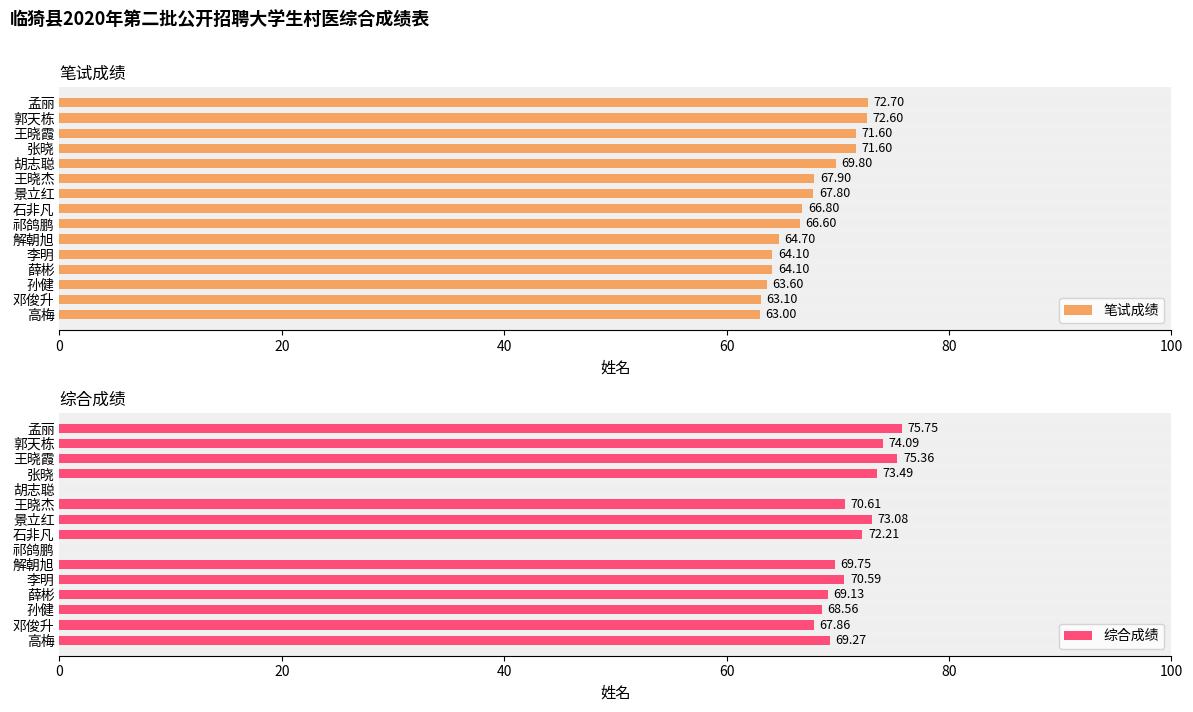

The value of 笔试成绩 at 12 is 39.5. True or false?

False